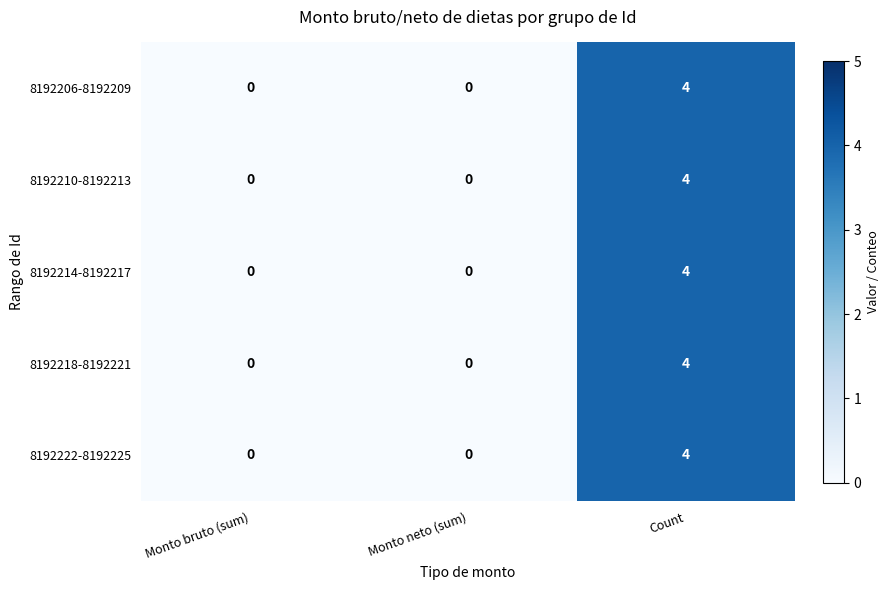

What is the total value across all series at Count?

20